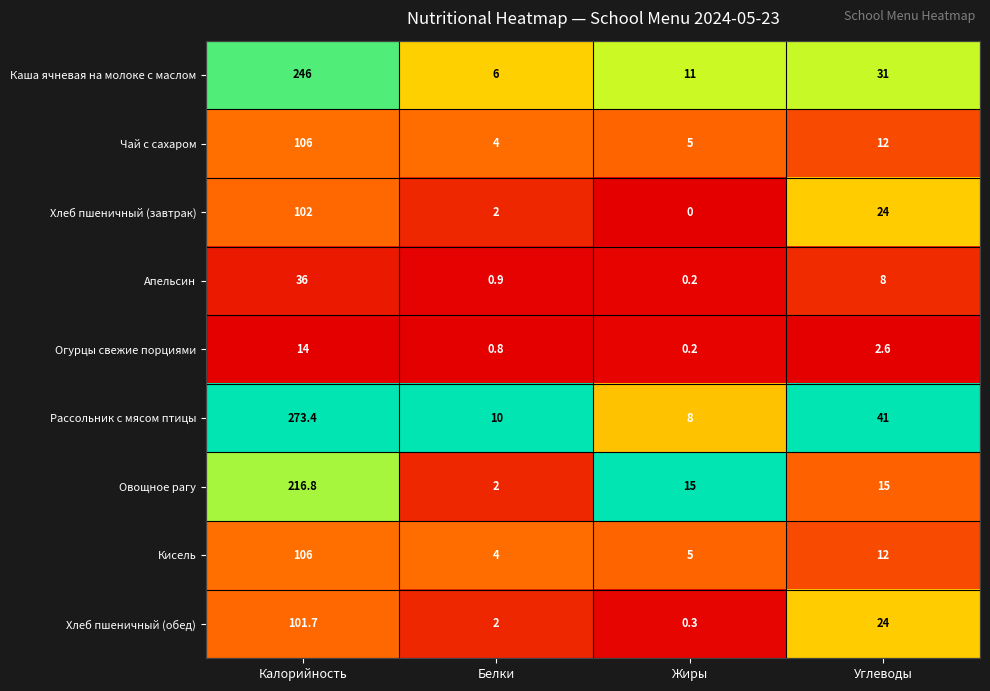

What is the difference between the highest and lowest values at Углеводы?

38.4